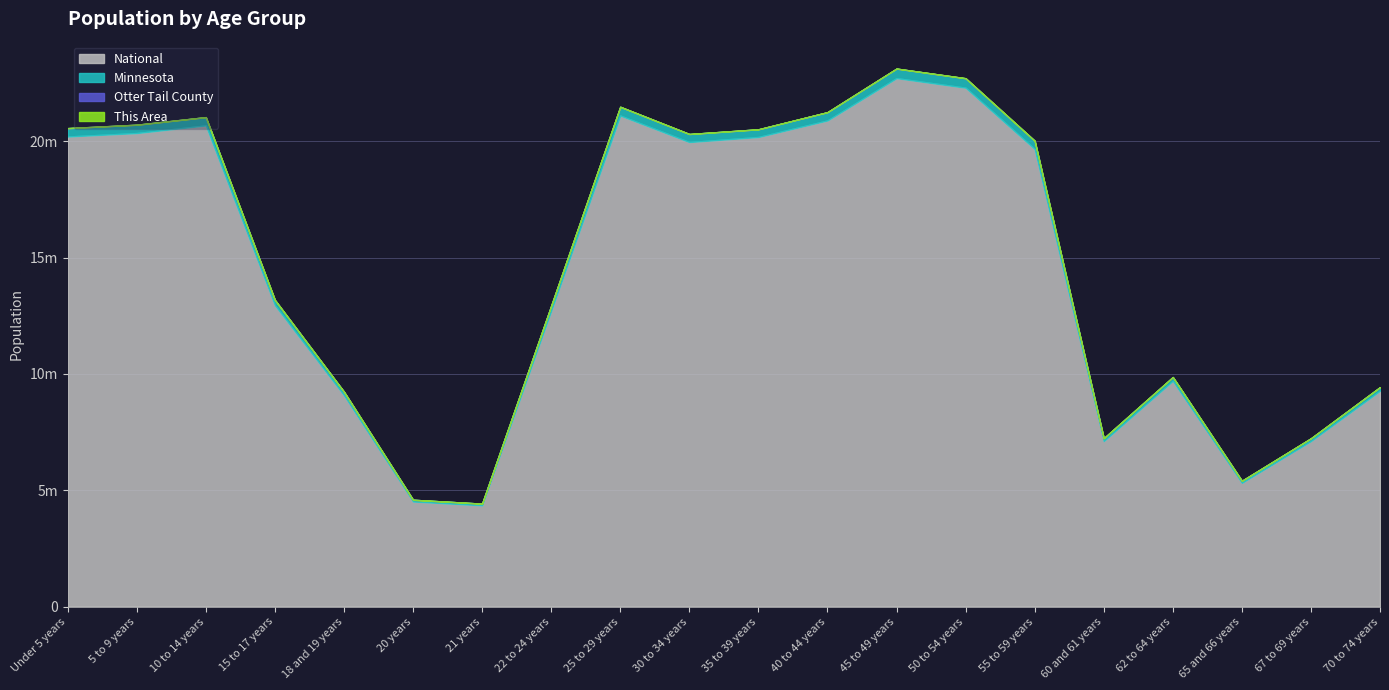

At which category does the chart reach its peak across all series?

45 to 49 years